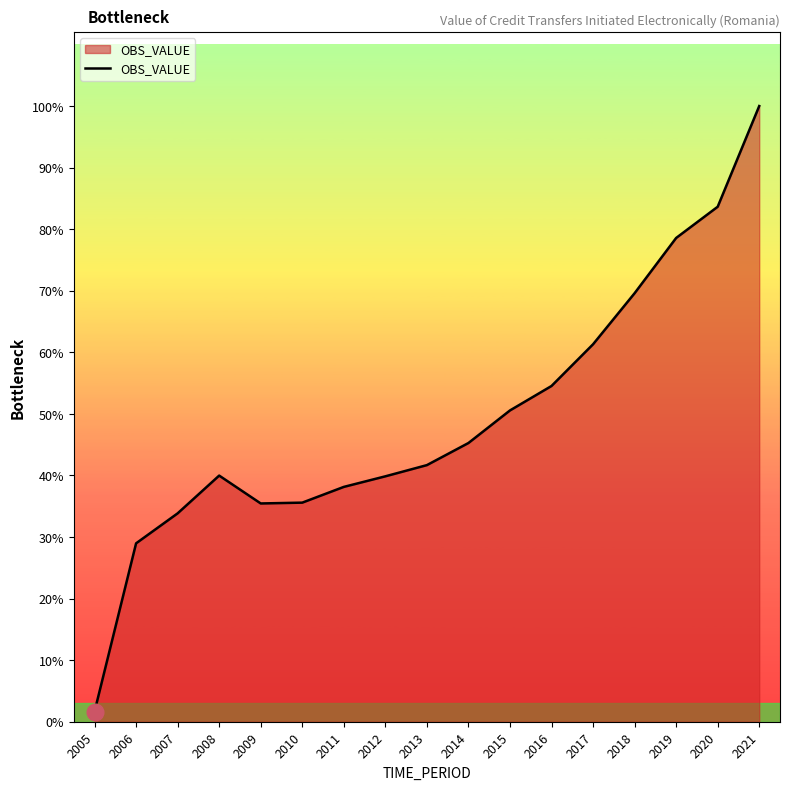

Reading left to right, transcribe all the data shown in this chart.

2005=8168.0	2006=143062.1	2007=167098.0	2008=197378.5	2009=175032.4	2010=175690.2	2011=188310.6	2012=196792.3	2013=205776.9	2014=223496.6	2015=249627.2	2016=269235.6	2017=302685.1	2018=343623.5	2019=387930.4	2020=412961.4	2021=493716.7